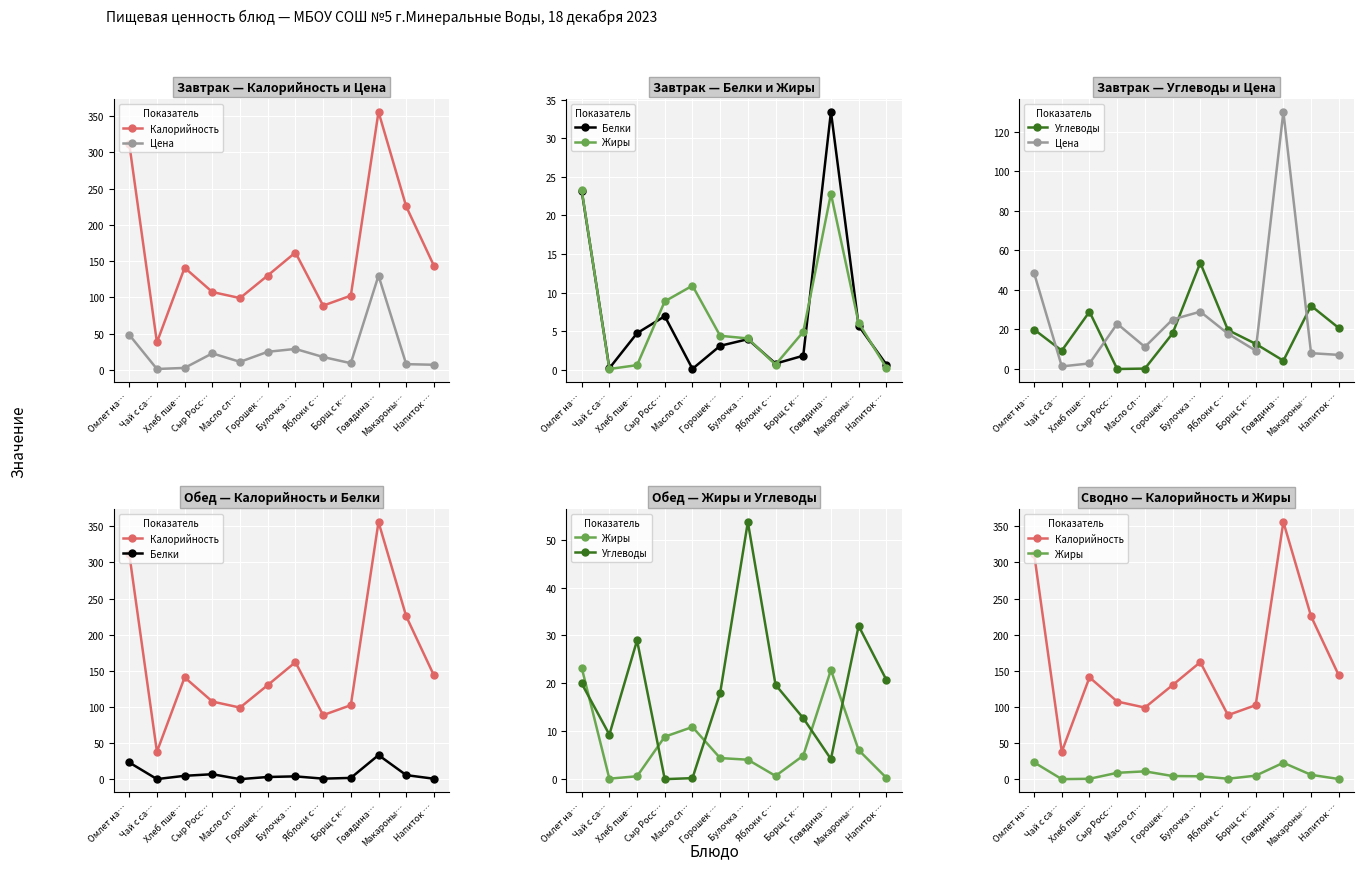

What is the total value across all series at Сыр Росс…?

146.2